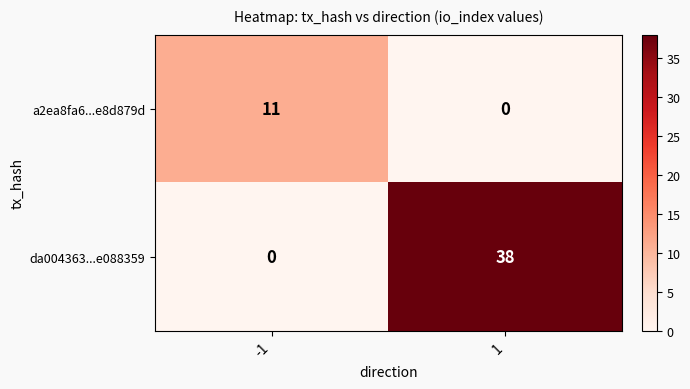

Which series changed the most between -1 and 1?

da004363...e088359